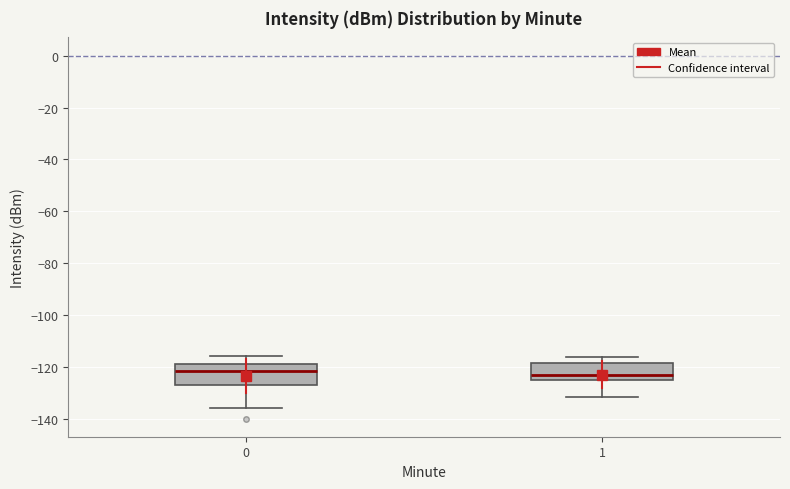

Reading left to right, transcribe this box plot: for each box, give where its median line is, the range the box spans, and where its two whiskers end, as read against the y-axis. The values are not printed on the chart, so give them approximately, as read against the axis.

0: median -122, box -126 to -118, whiskers -136 to -116
1: median -124 (just above the box's lower edge), box -124 to -118, whiskers -132 to -116